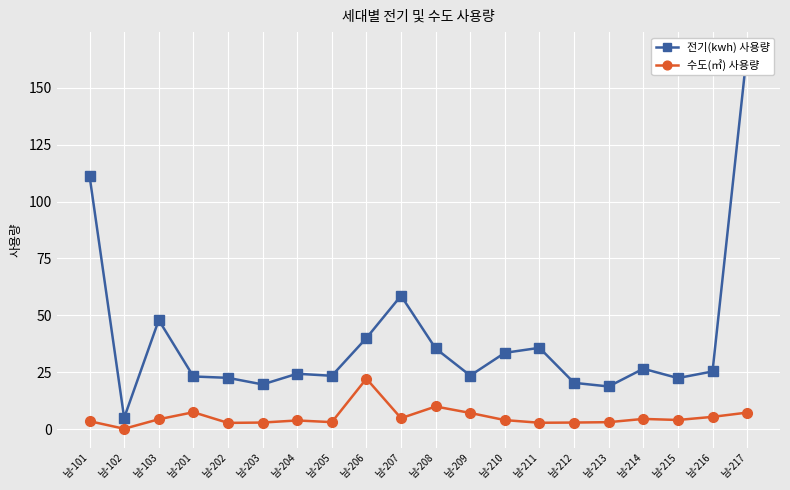

What is the minimum value for 수도(㎥) 사용량?

0.1